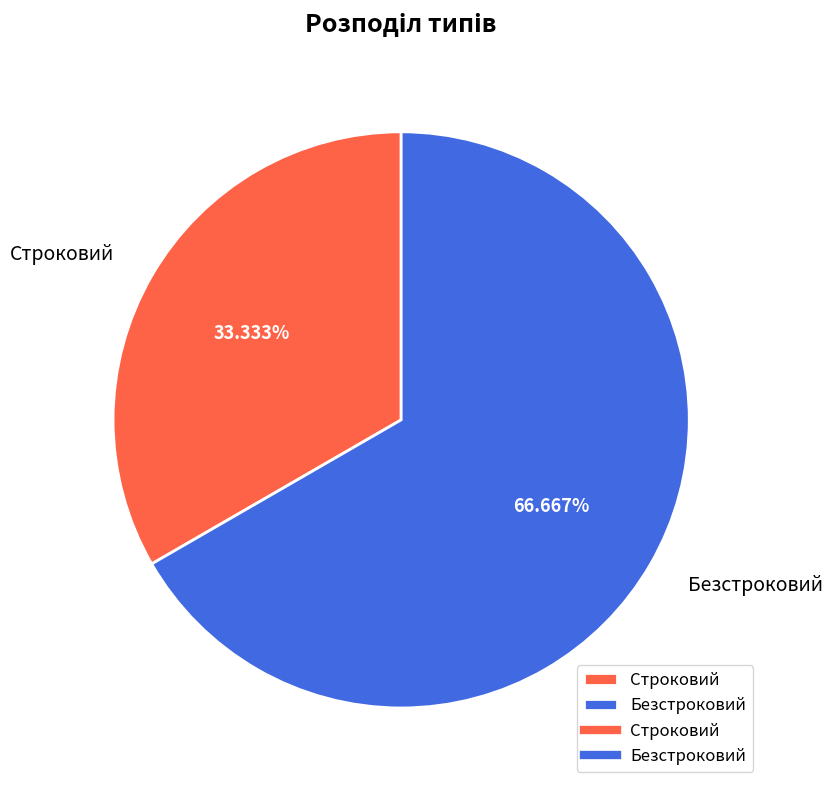

The Безстроковий slice represents 67% of the pie. True or false?

True